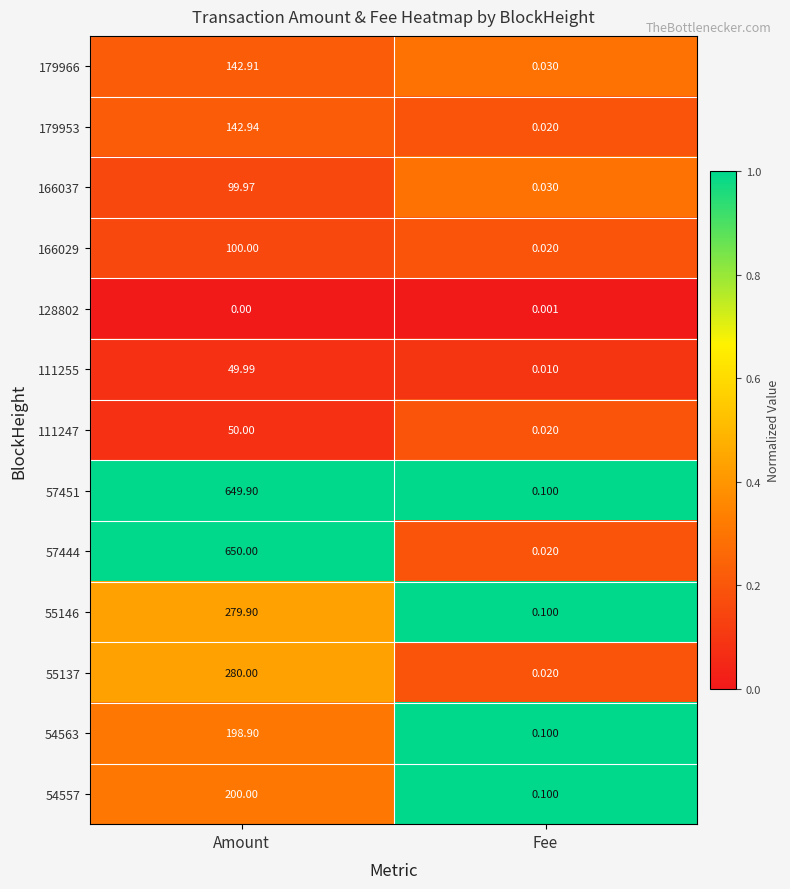

Which series has the largest range (max minus min)?

57444